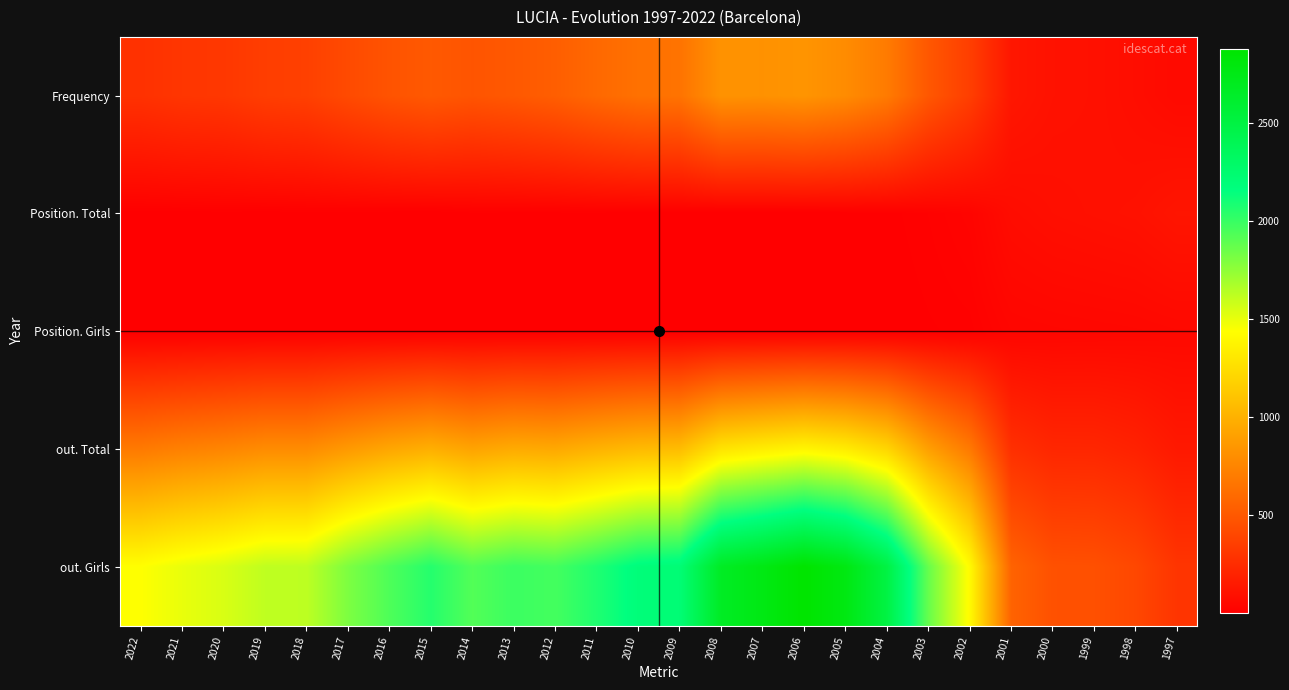

What is the spread (max minus min) of values at 2000?

418